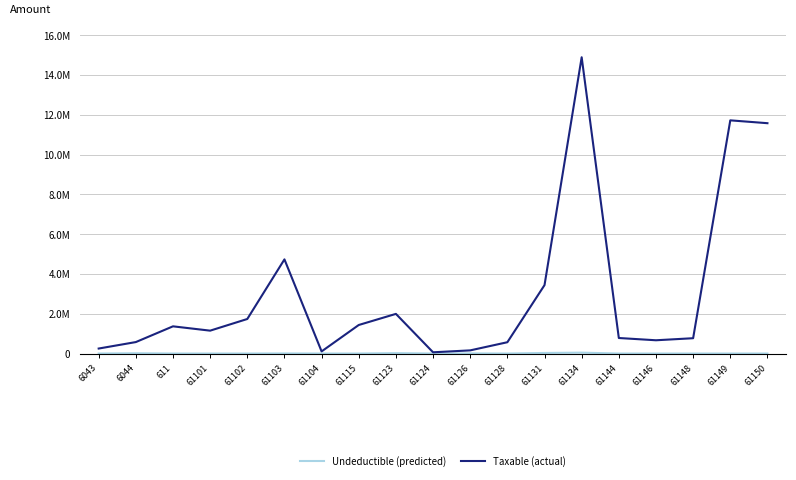

Rank the series by their maximum value, from lowest to highest.

Undeductible (predicted), Taxable (actual)